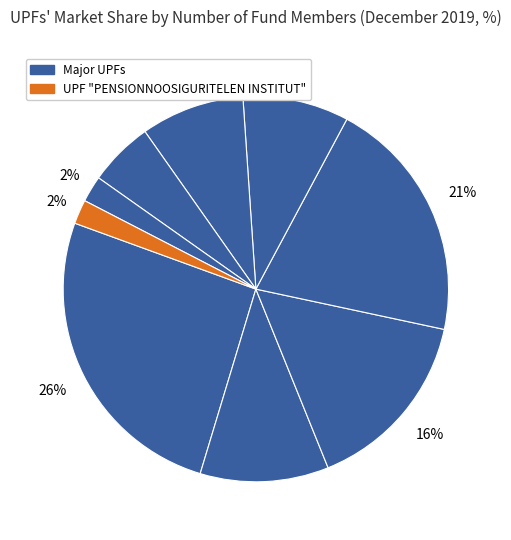

How many segments does this pie chart have?

9